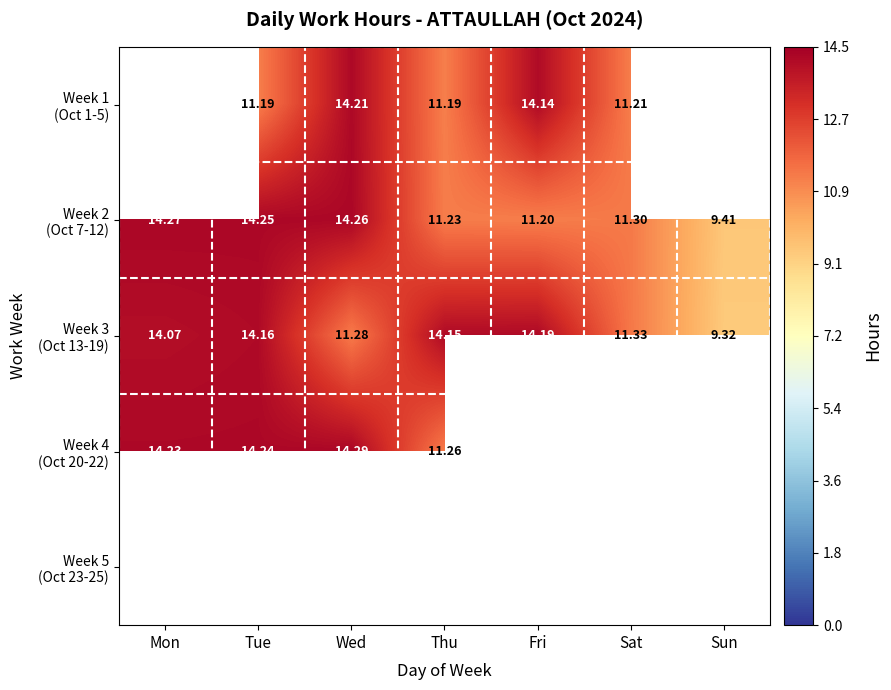

Between Sun and Mon, which is larger?

Mon